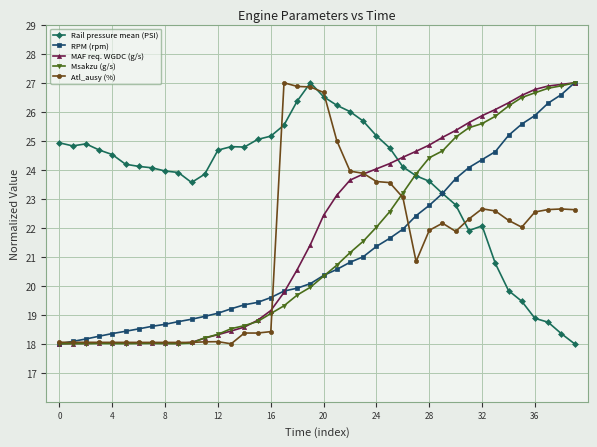

What is the maximum value shown in the chart?

27.0